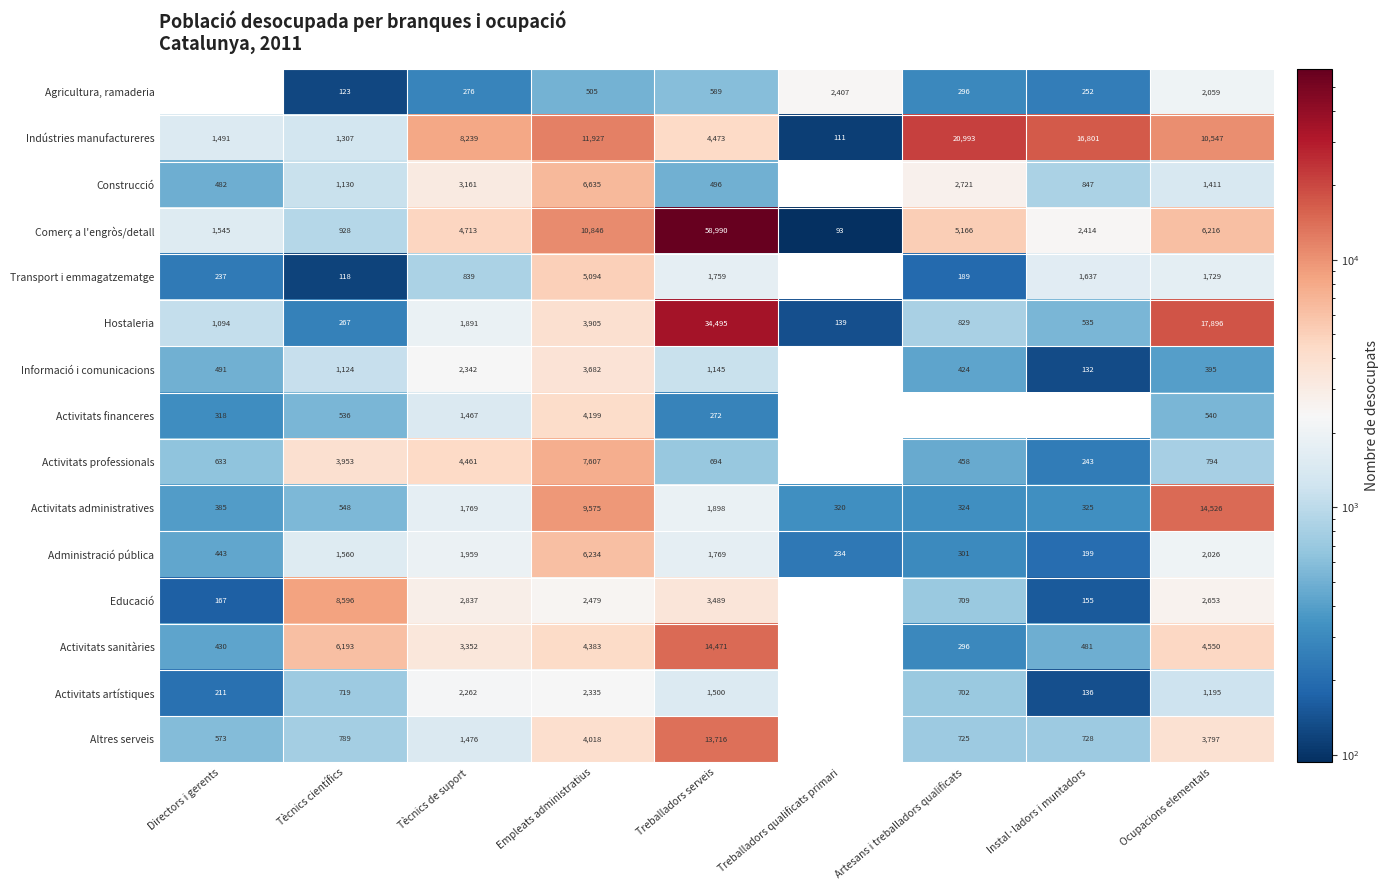

At Treballadors serveis, list the series in order from largest to smallest.

Comerç a l'engròs/detall, Hostaleria, Activitats sanitàries, Altres serveis, Indústries manufactureres, Educació, Activitats administratives, Administració pública, Transport i emmagatzematge, Activitats artístiques, Informació i comunicacions, Activitats professionals, Agricultura, ramaderia, Construcció, Activitats financeres